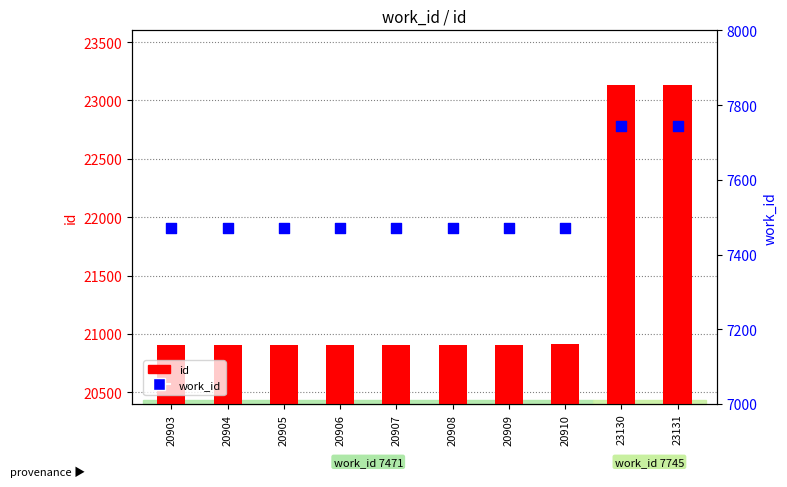

Is the value of id at 23131 greater than the value of work_id at 23131?

Yes